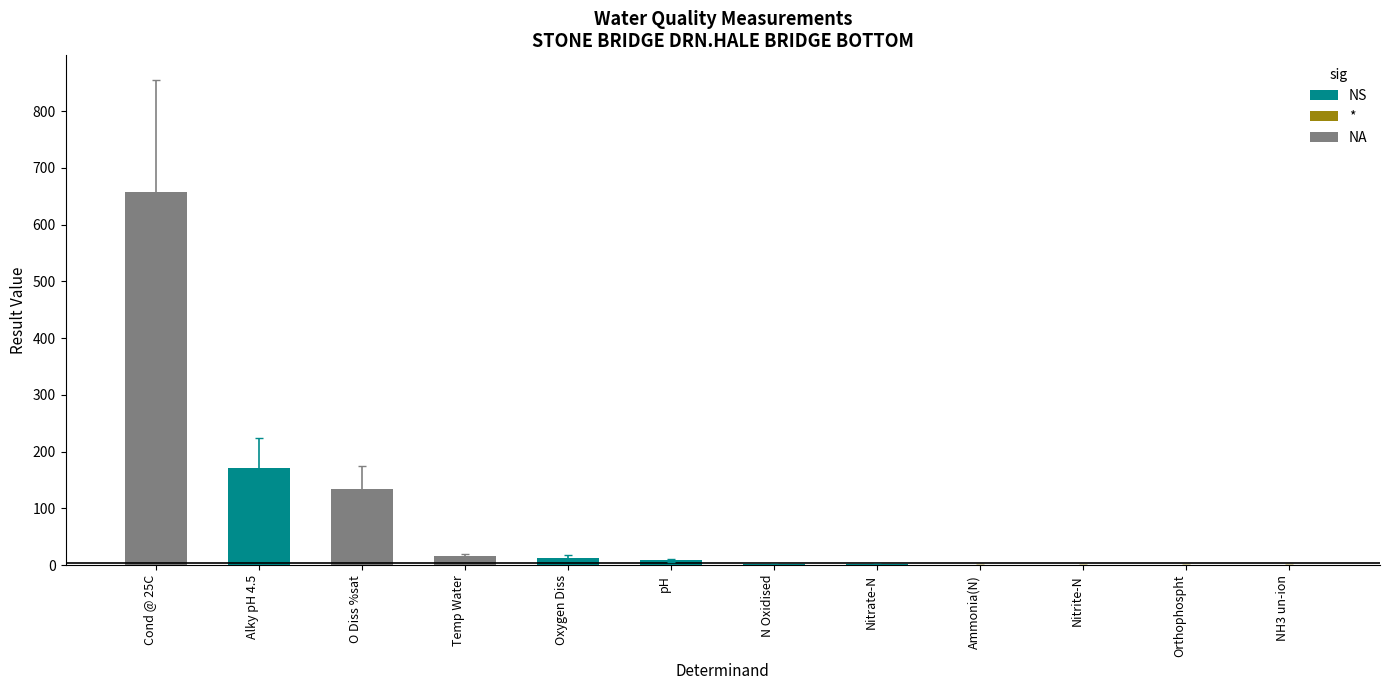

What value does the data have at Alky pH 4.5?

172.0